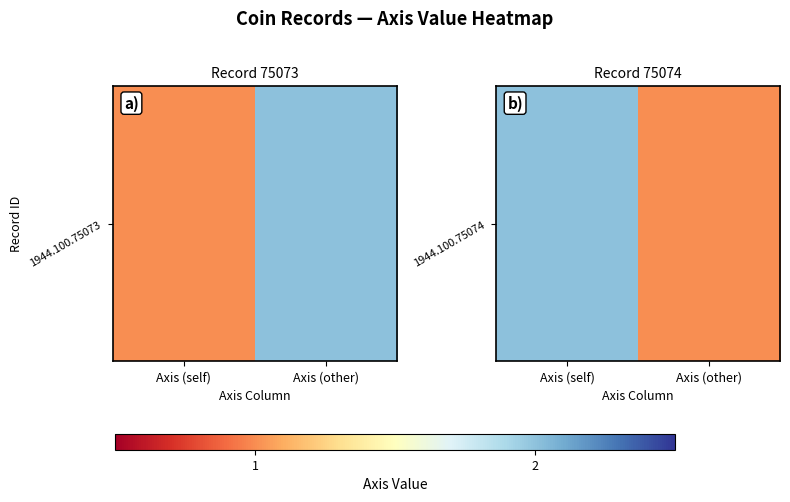

What is the difference between the values at Axis (other) and Axis (self)?

1